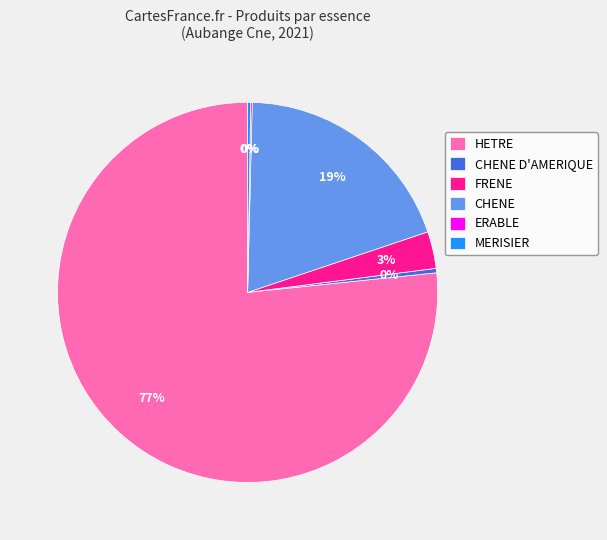

To the nearest percent, what is the average slice percentage?

17%